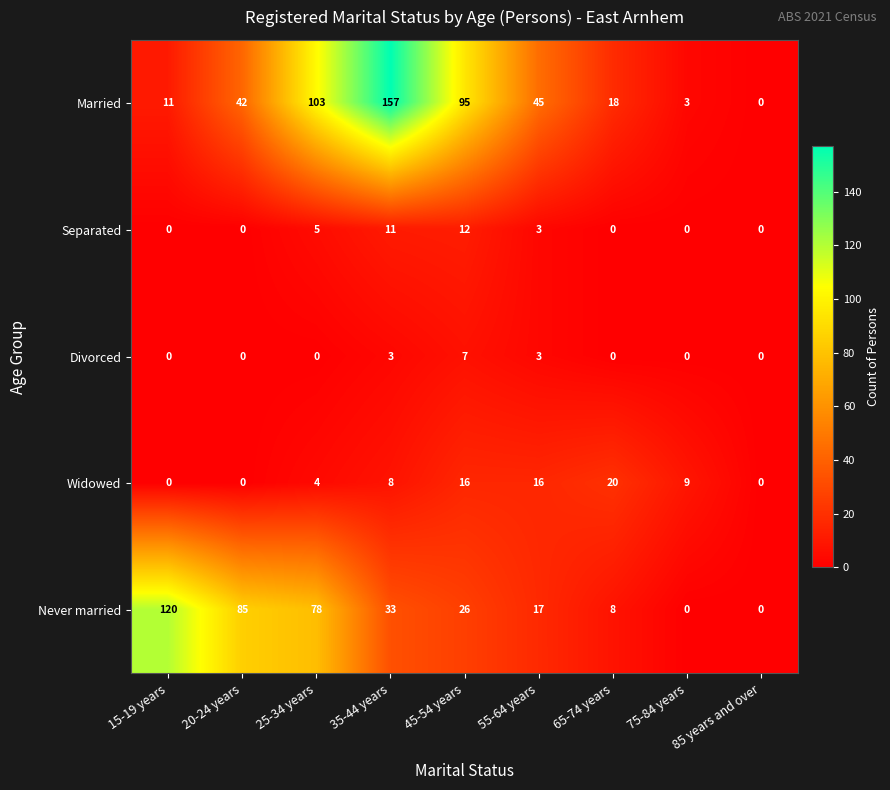

At 45-54 years, list the series in order from largest to smallest.

Married, Never married, Widowed, Separated, Divorced